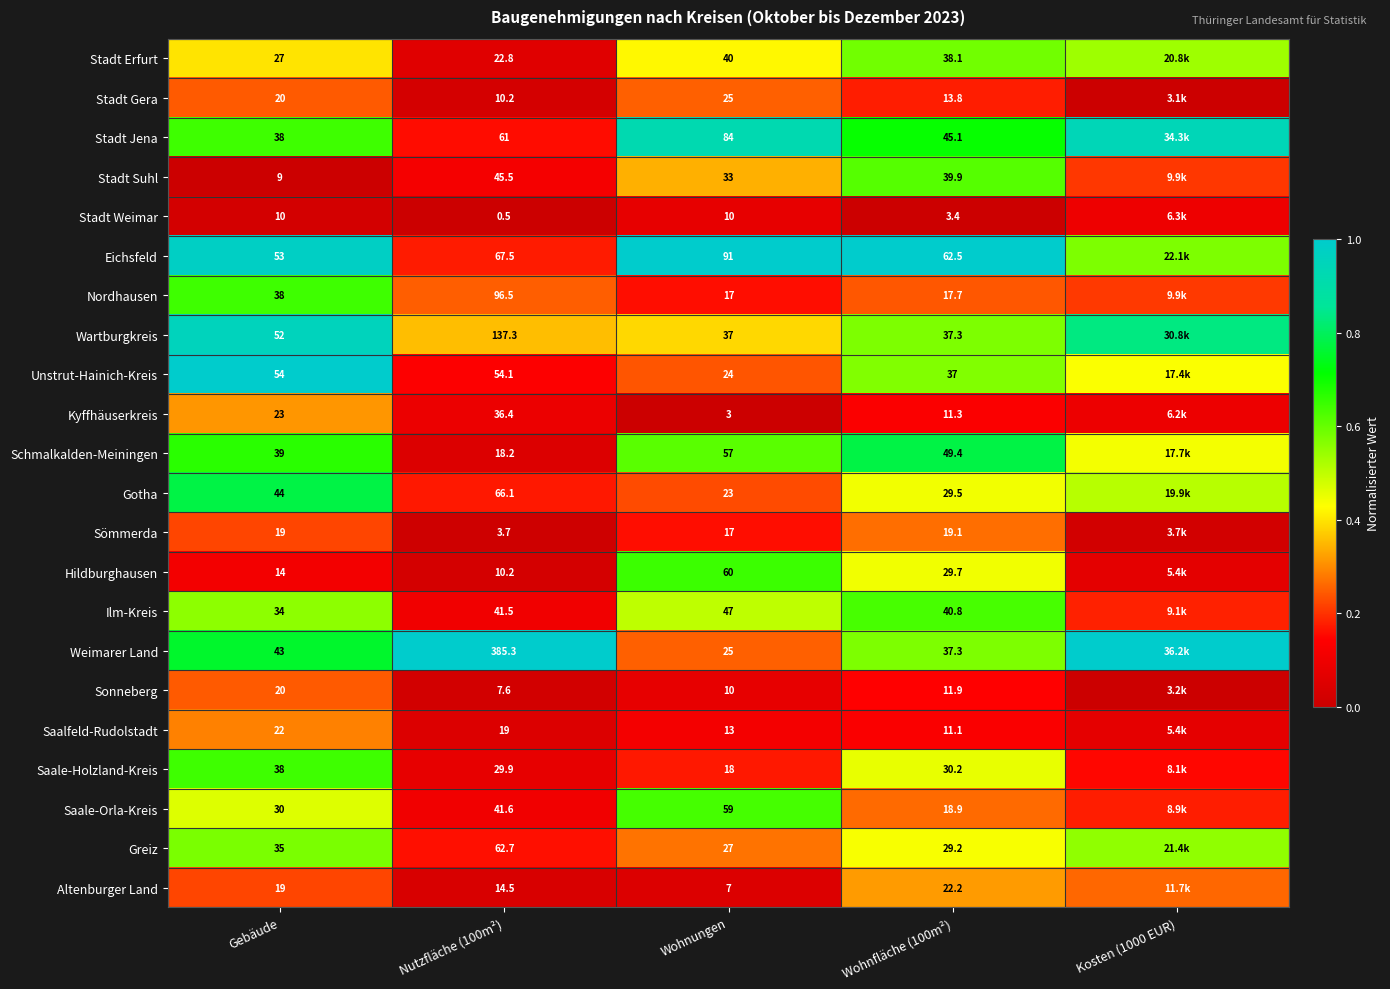

Between Gebäude and Nutzfläche (100m²), which series saw the biggest shift?

Weimarer Land